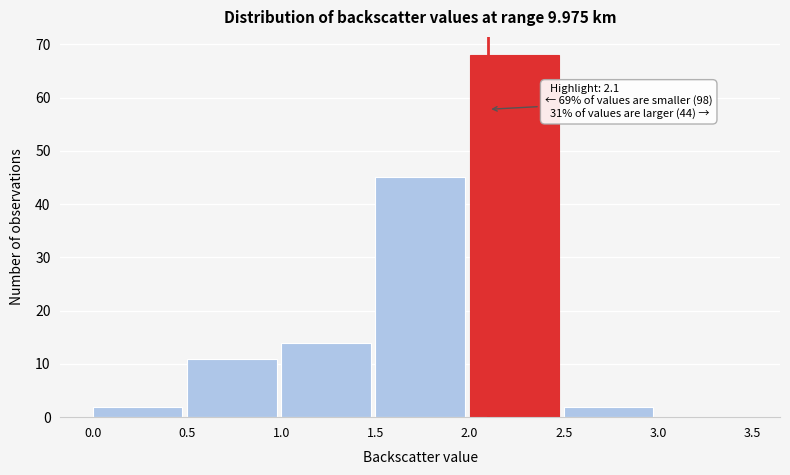

Which range on the x-axis has the tallest bar?

2.0 to 2.5